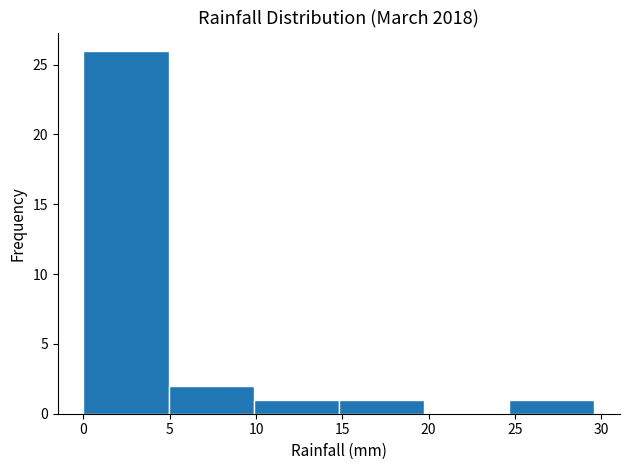

Reading left to right, list every bar in this chart as the range it spans on the x-axis followed by its height. Neither the bar edges nor the heights are printed on the chart, so give them approximately, as read against the axes.

0.0 to 5.0: 26
5.0 to 10.0: 2
10.0 to 15.0: 1
15.0 to 19.5: 1
19.5 to 24.5: 0
24.5 to 29.5: 1